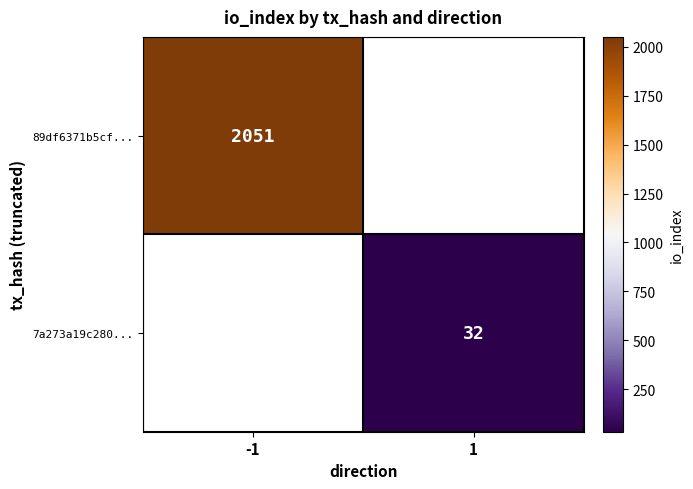

At which category is the sum across all series the highest?

-1